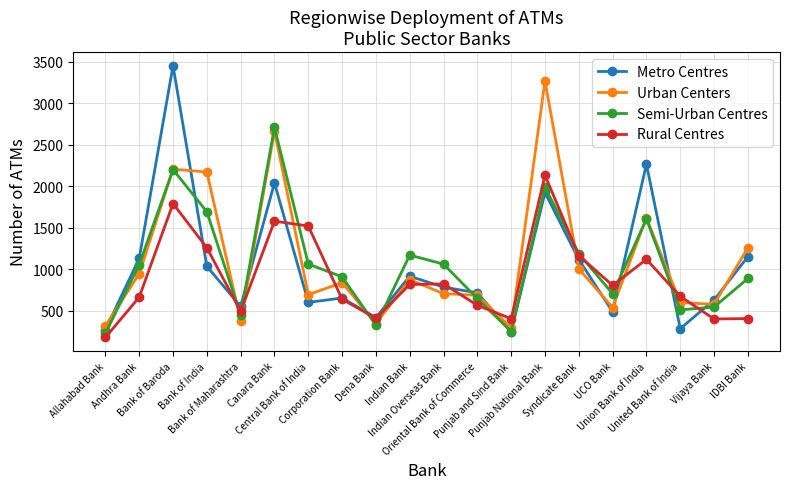

True or false: Metro Centres has more than 2 interior local peaks.

True